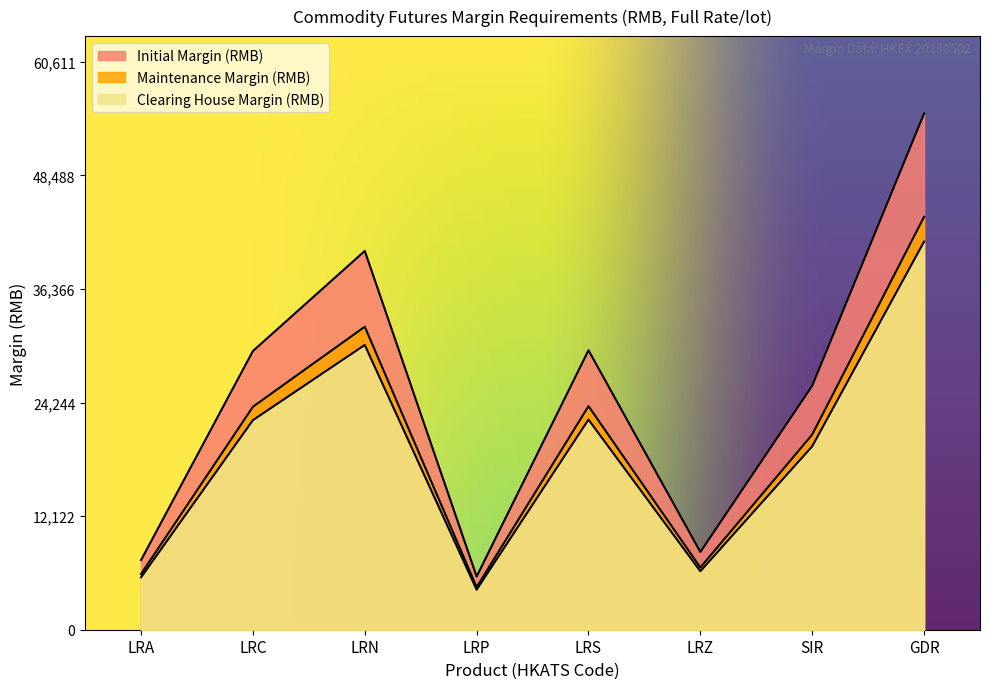

What is the difference between the maximum and minimum values in the Initial Margin (RMB) series?

49422